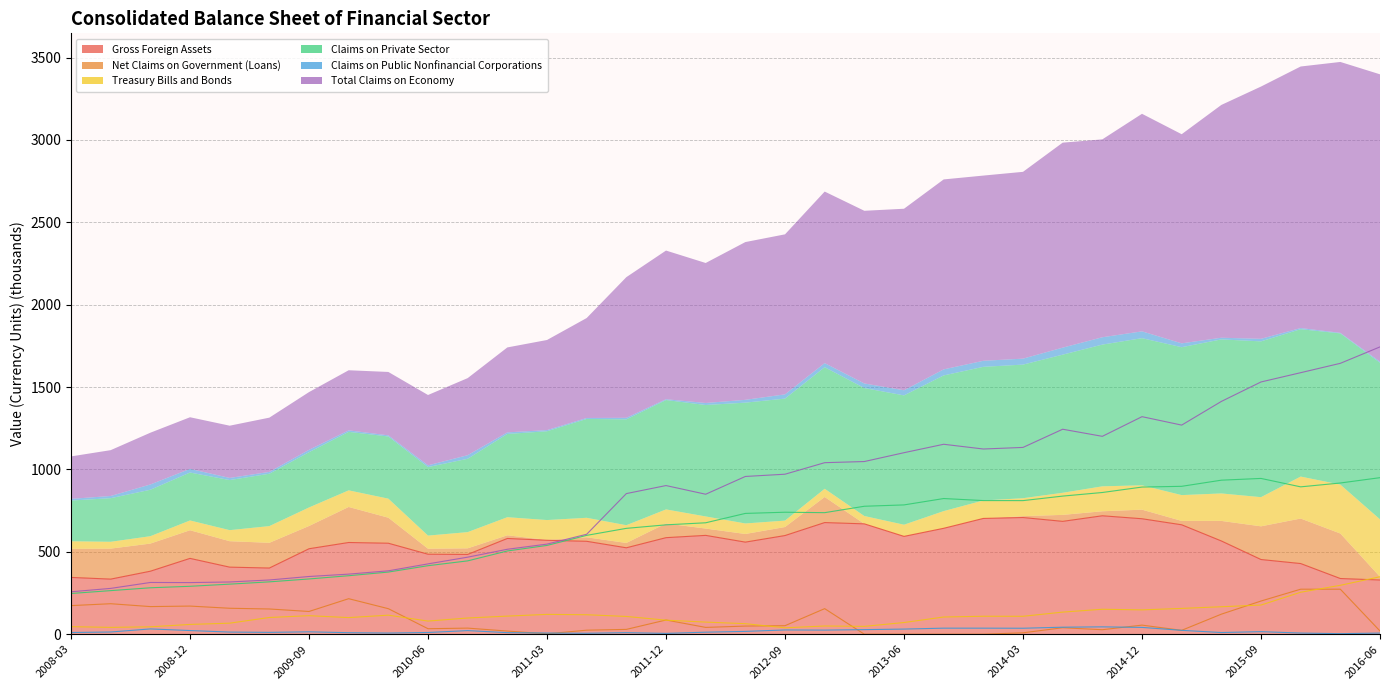

How many interior local peaks does the Net Claims on Government (Loans) series have?

8